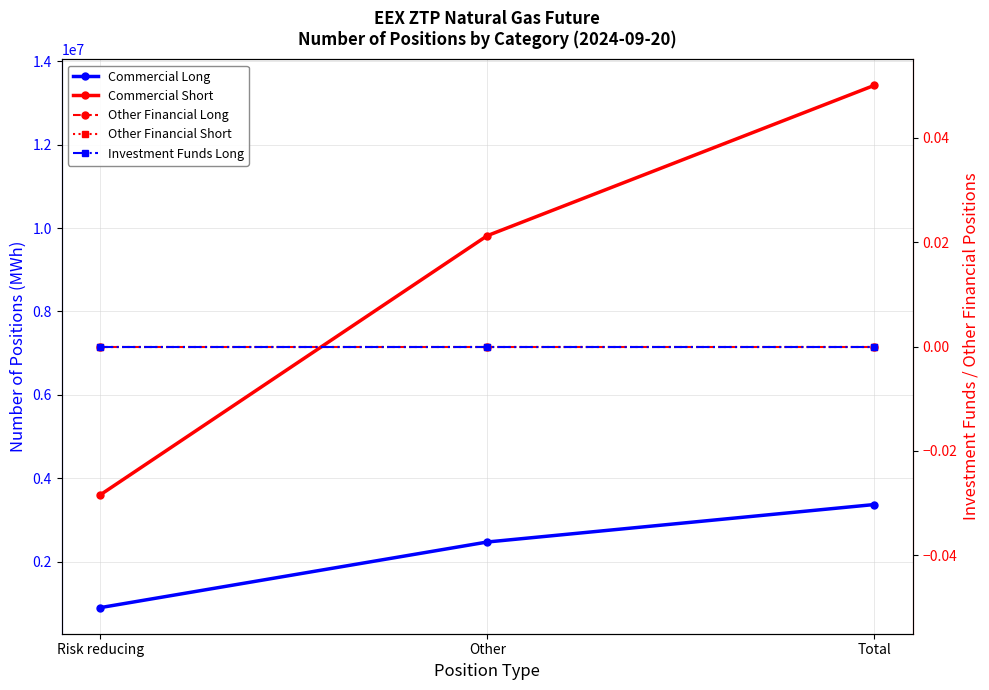

At which label does Commercial Long reach its minimum?

Risk reducing